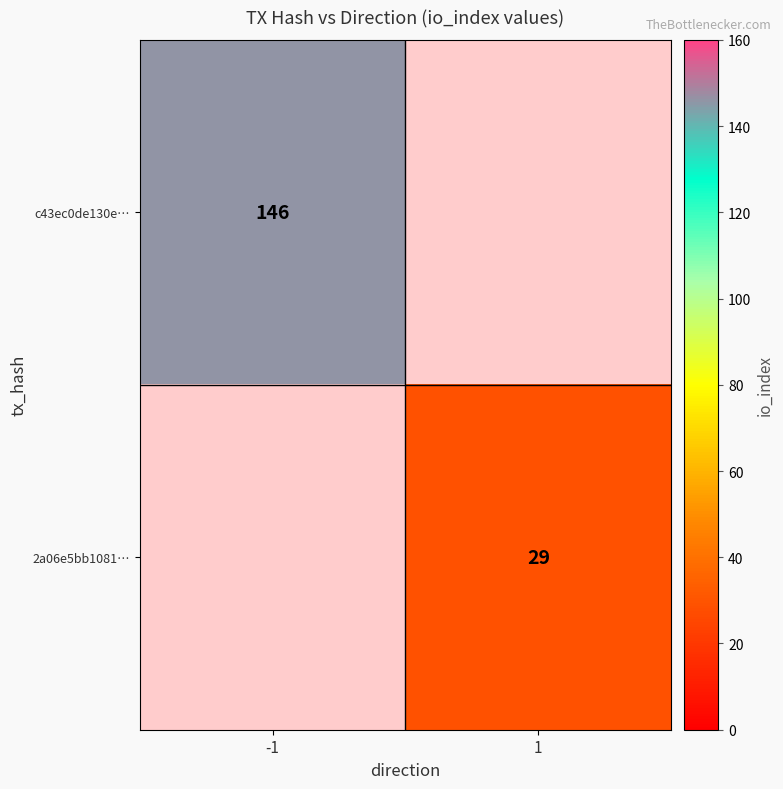

Is it true that 2a06e5bb1081… equals 29 at 1?

True